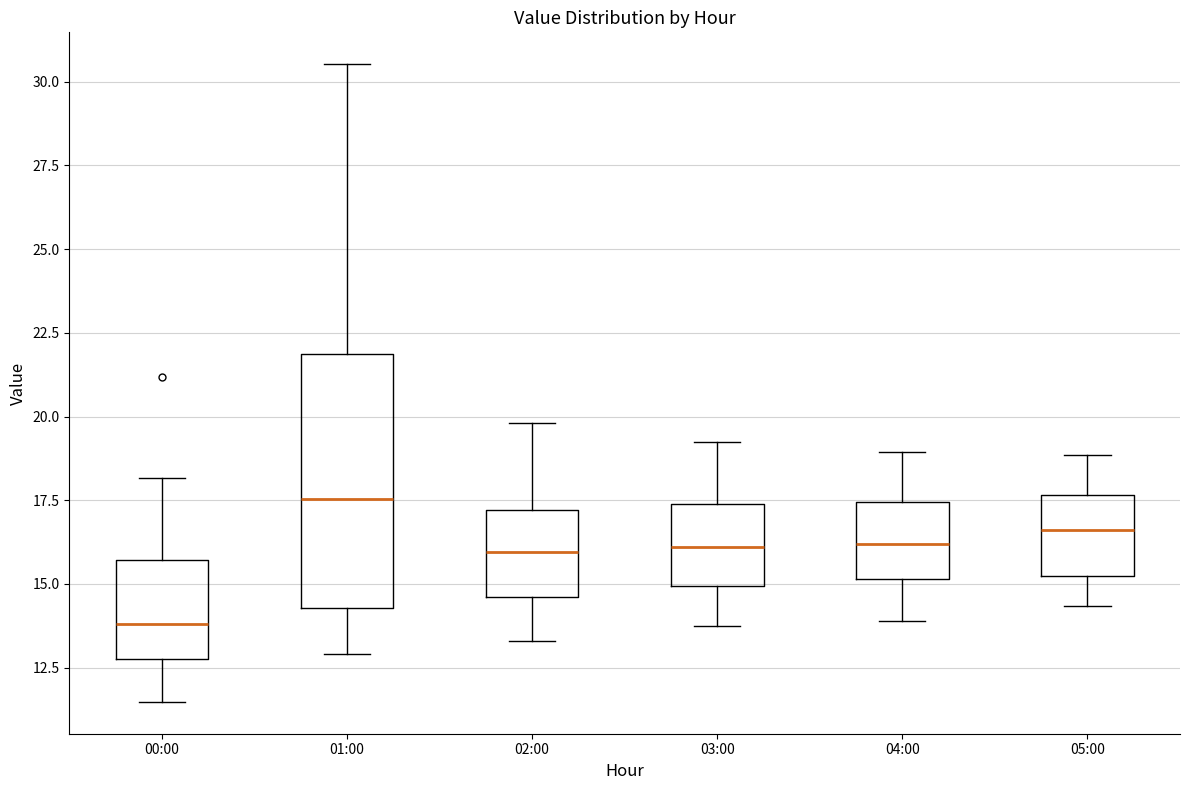

Which box's median line is the highest?

01:00